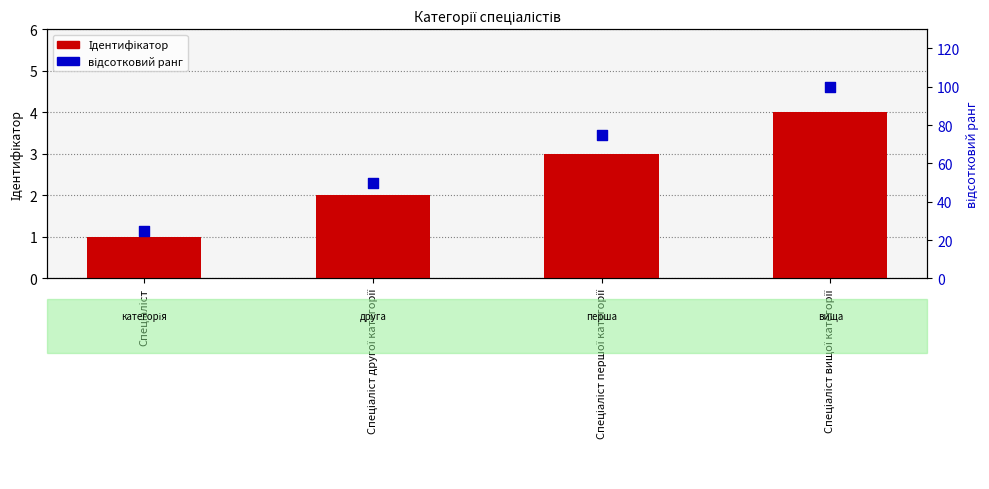

Which series has the largest Y range (max minus min)?

відсотковий ранг